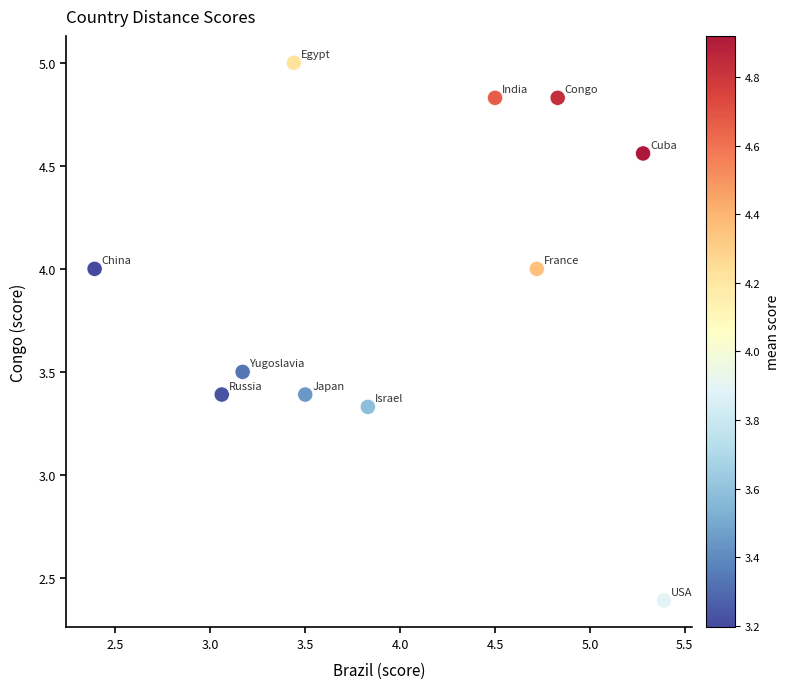

What is the average X value?

4.0